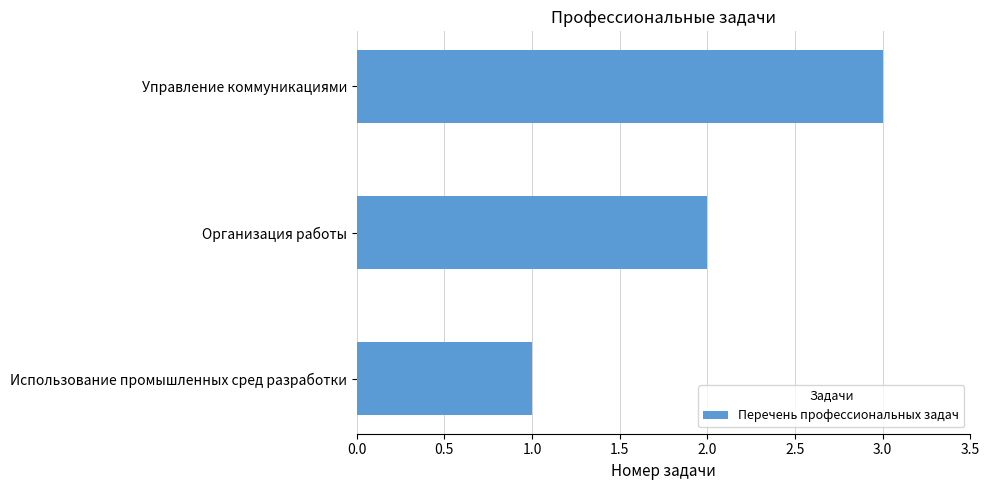

List the labels in order of value, smallest first.

Использование промышленных сред разработки, Организация работы, Управление коммуникациями